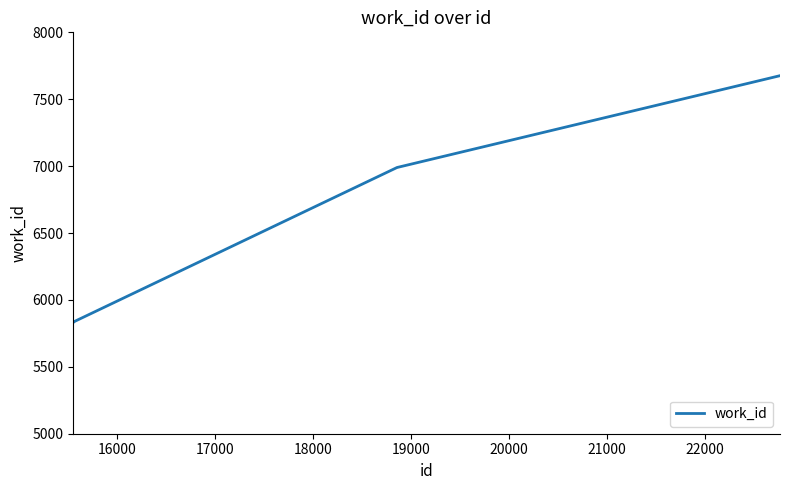

What is the smallest value displayed?

5833